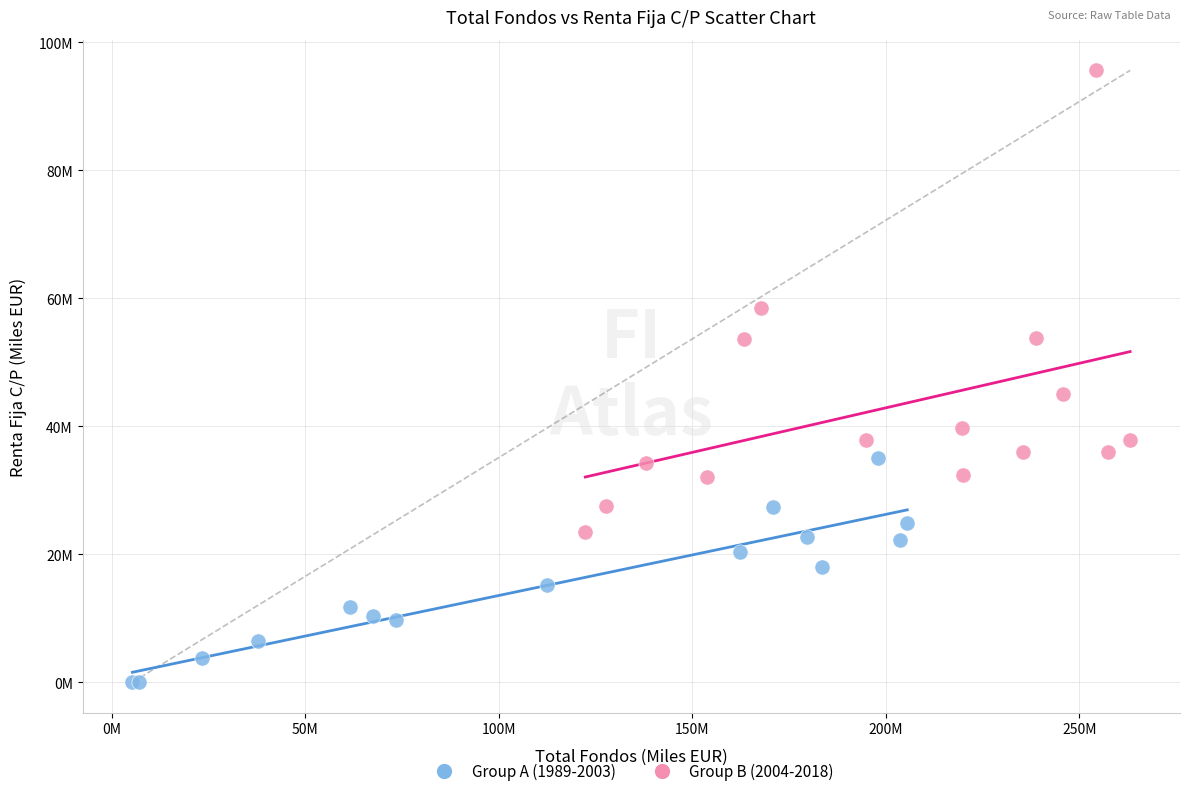

What are all the series names shown in the legend?

Group A (1989-2003), Group B (2004-2018)